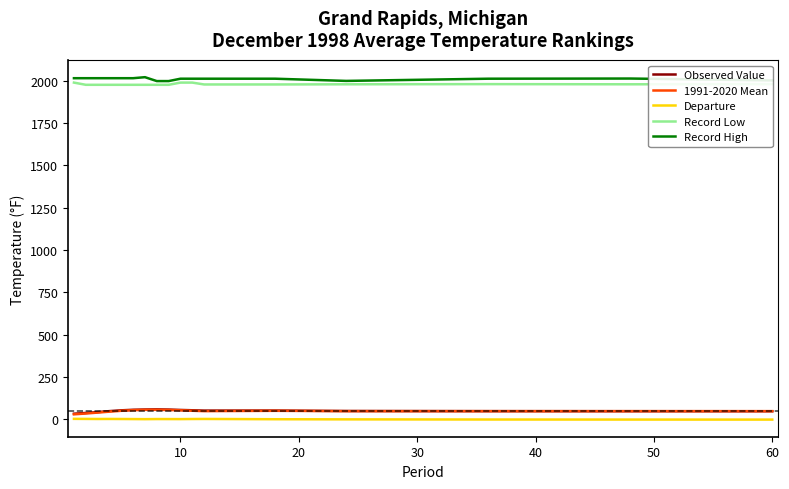

True or false: Record High and Departure cross at least once.

False